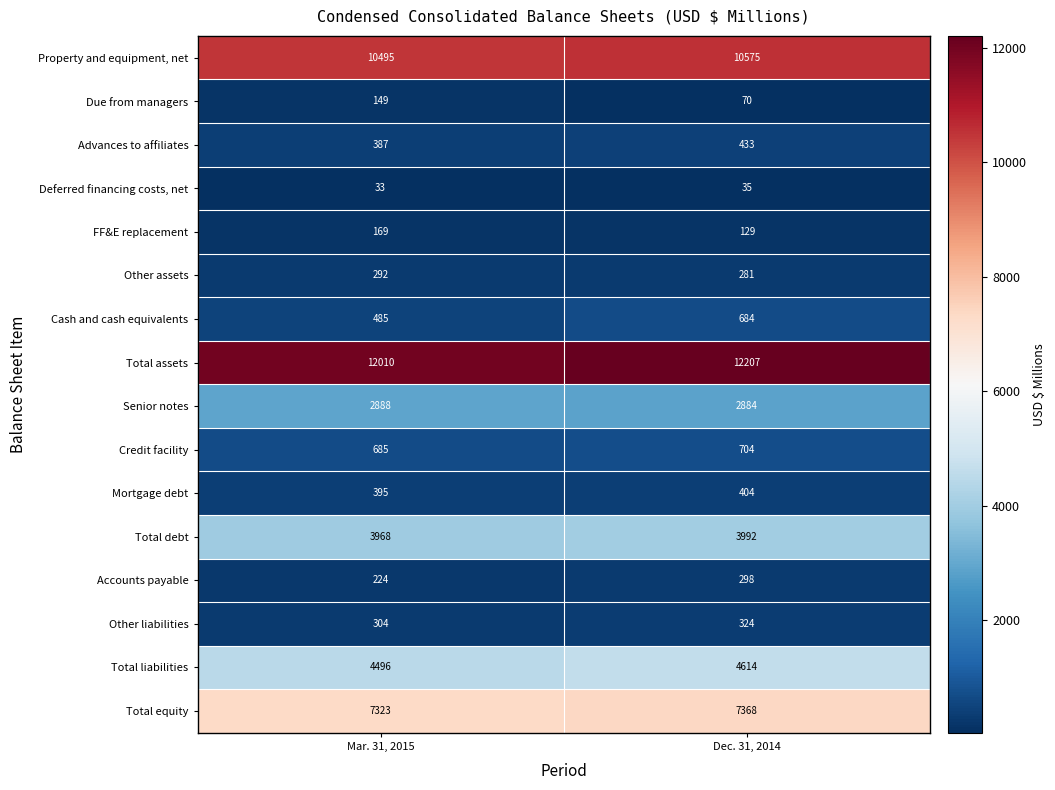

Where is Credit facility nearest to the value 694?

Mar. 31, 2015